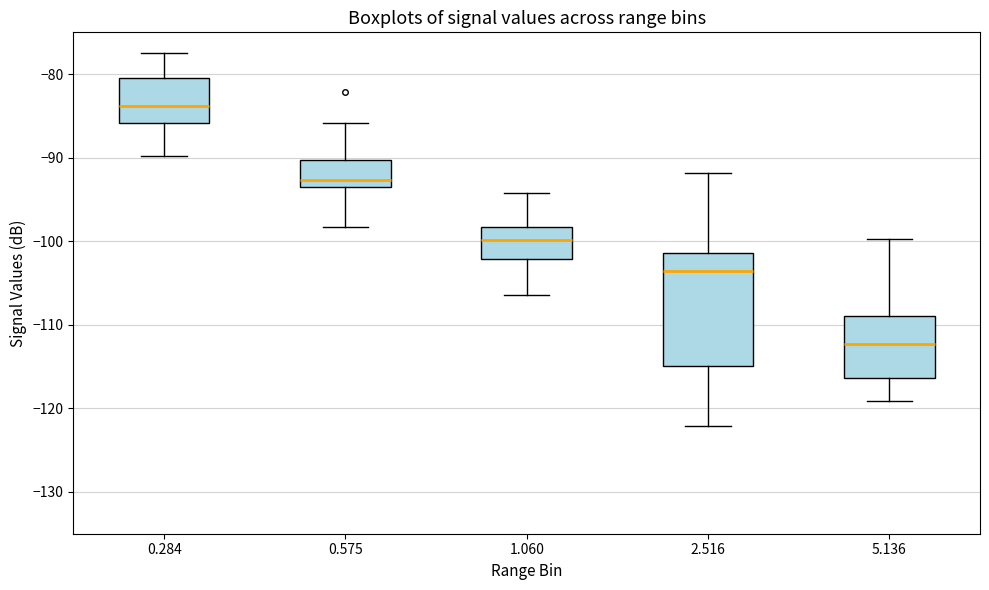

Where does the lower whisker of the box at x = 2.516 end on the y-axis? The values are not printed on the chart, so give them approximately, as read against the axis.

-122